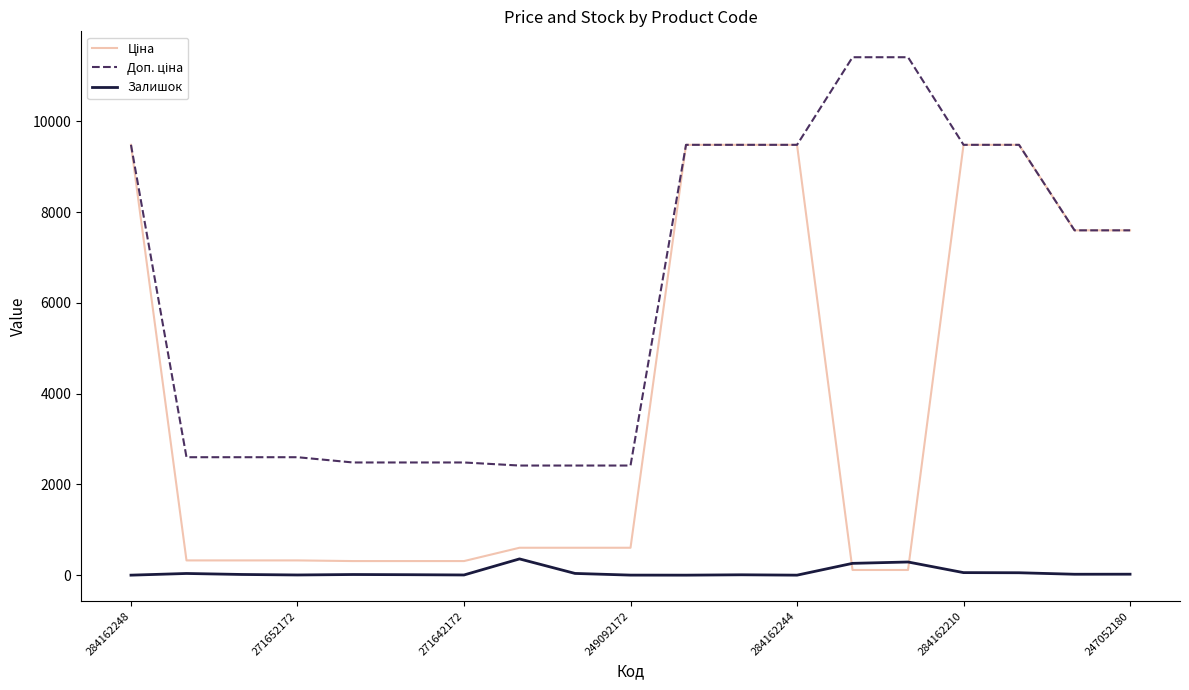

What is the greatest value displayed?

11410.0